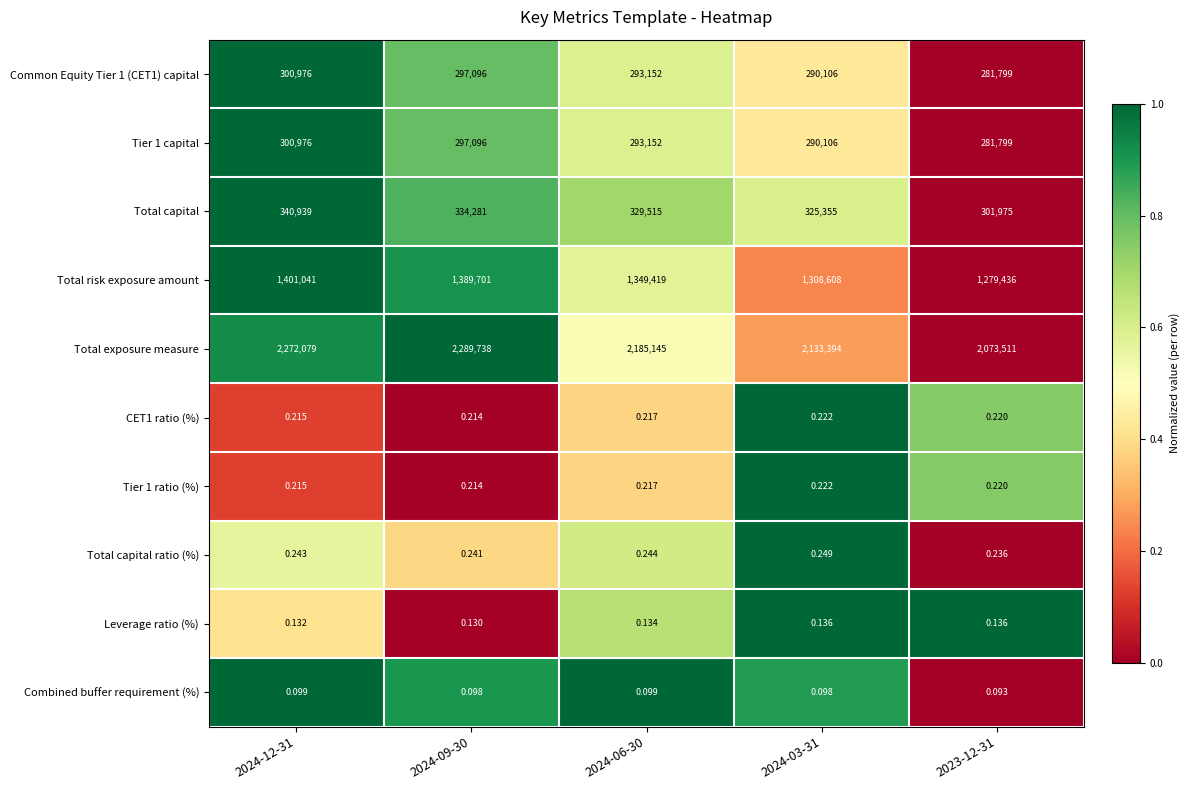

Which series changed the most between 2024-12-31 and 2024-09-30?

Total exposure measure